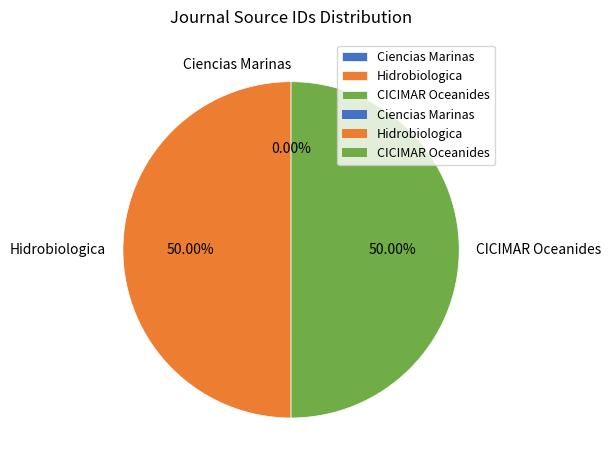

What is the ratio of the value at Hidrobiologica to the value at CICIMAR Oceanides?

1.0